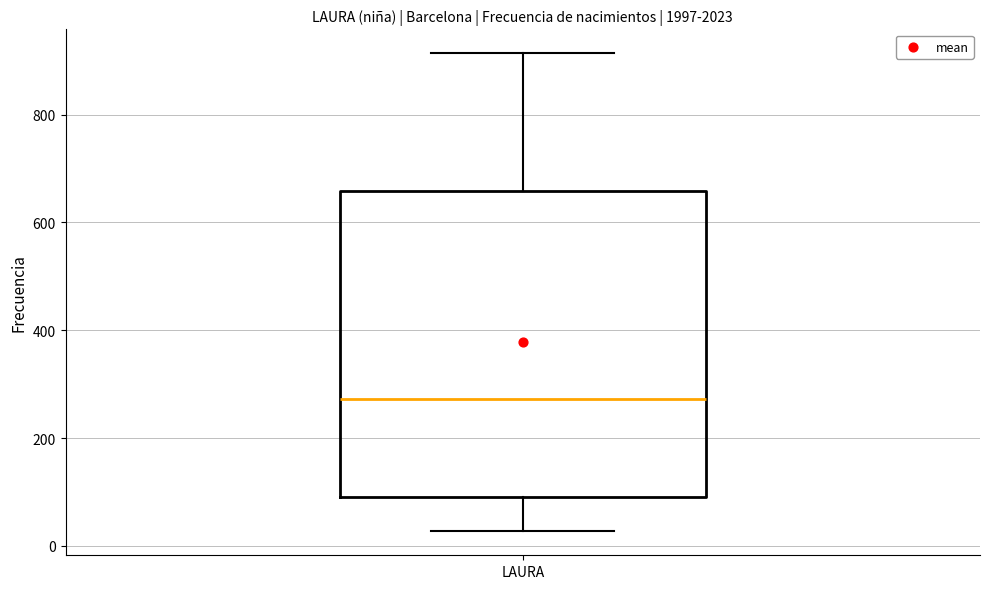

Read this box plot against the y-axis: the position of the median line, the range covered by the box, and the ends of both whiskers. The values are not printed on the chart, so give them approximately, as read against the axis.

median 280, box 100 to 660, whiskers 20 to 920